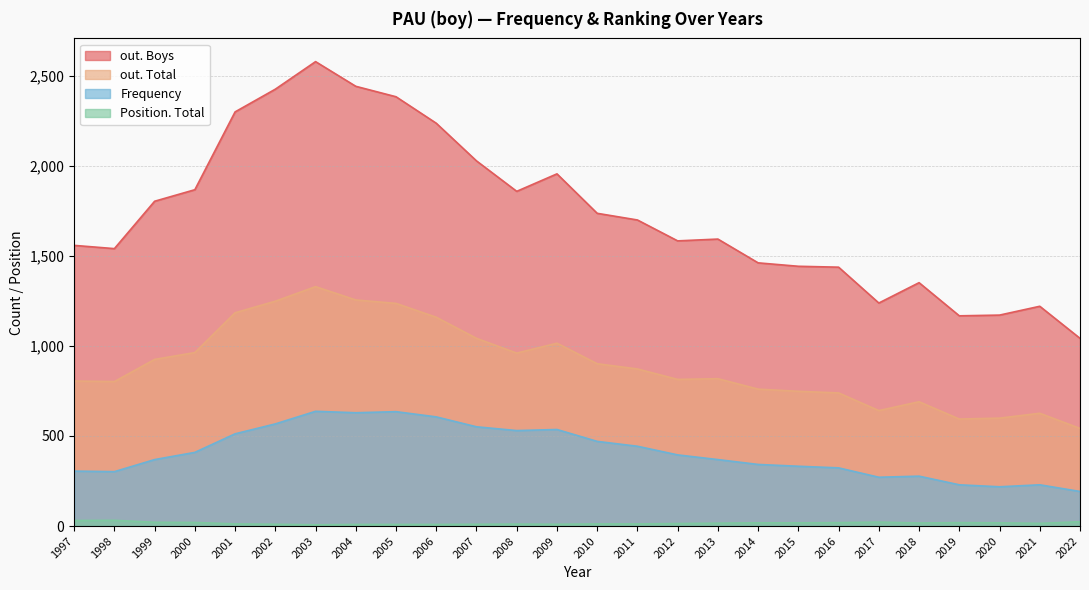

Where does the Position. Total series first go above 16?

1997